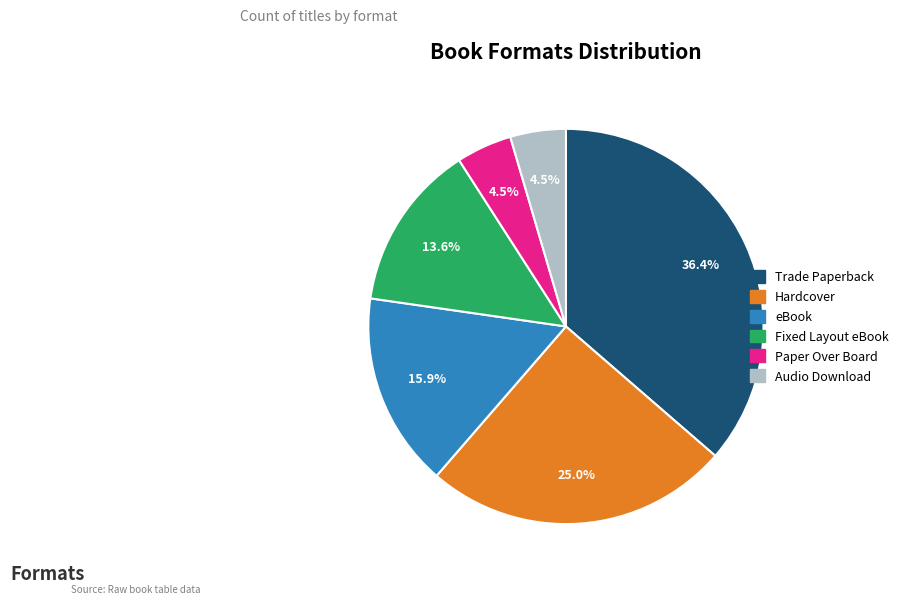

What is the largest slice in the pie chart?

Trade Paperback